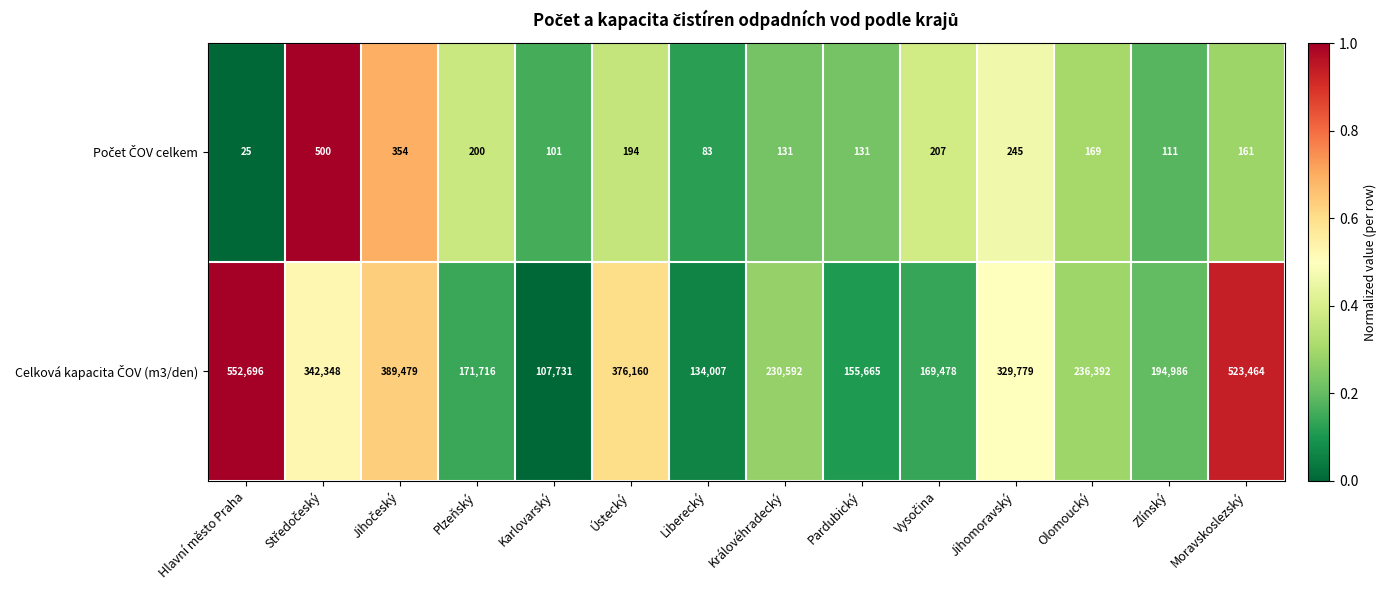

What is the spread (max minus min) of values at Liberecký?

133924